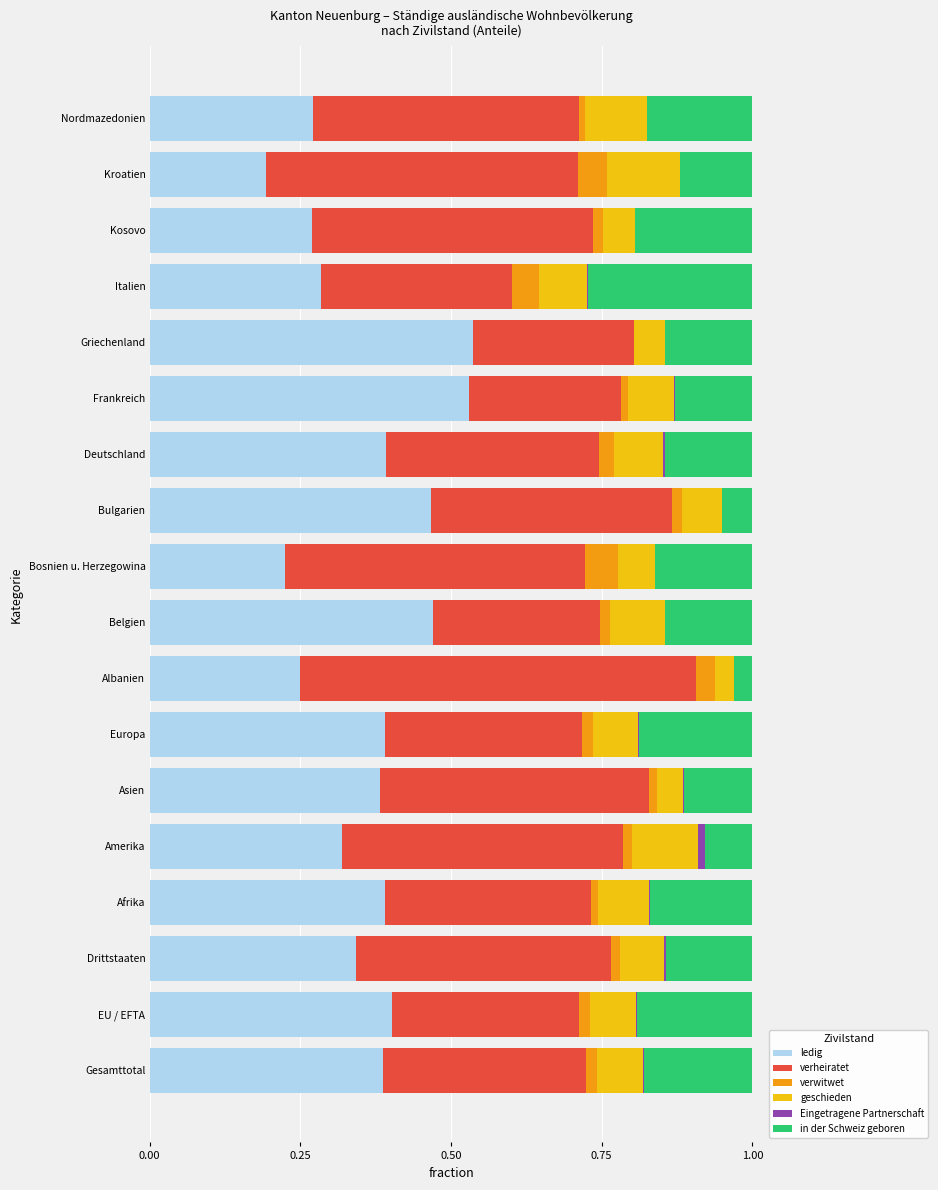

The value of ledig at Gesamttotal is 0.4. True or false?

True